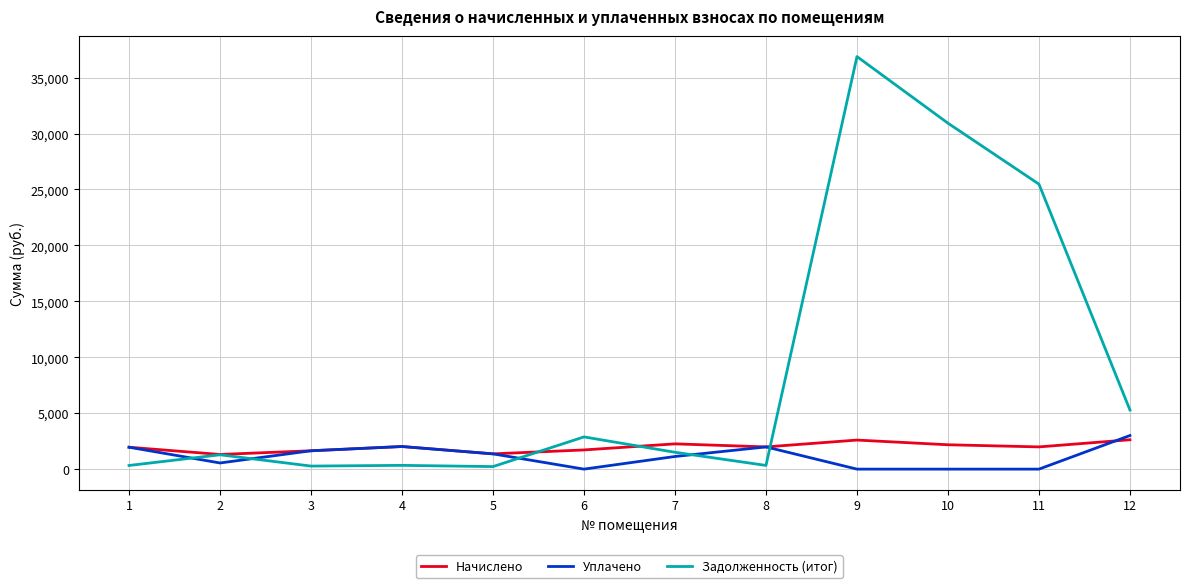

What is the spread (max minus min) of values at 6?

2881.1